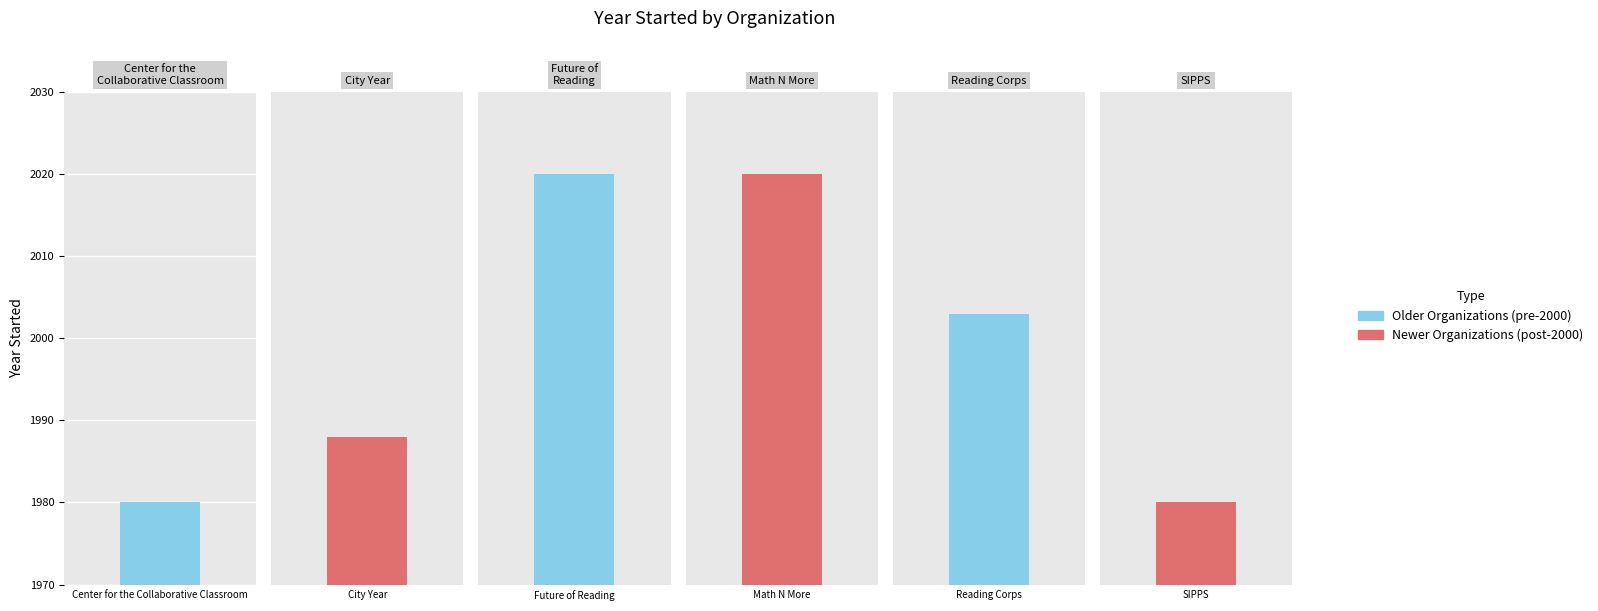

Reading left to right, extract all data points from this chart.

1980	1988	2020	2020	2003	1980